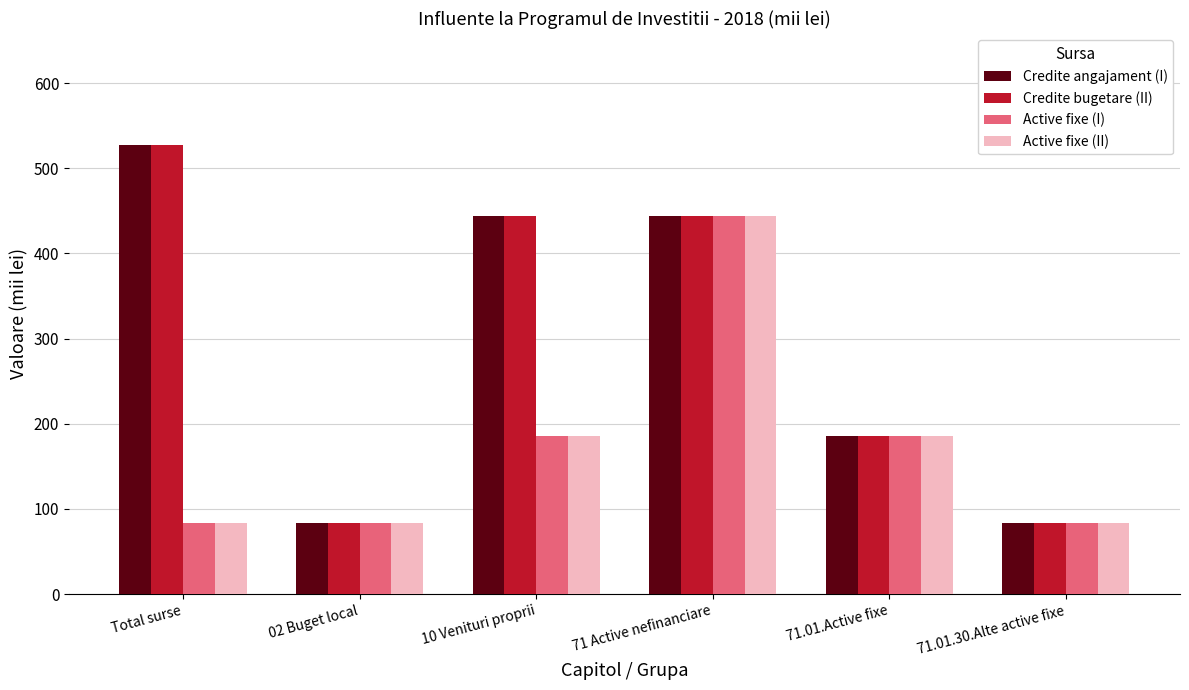

How many series are shown in this chart?

4